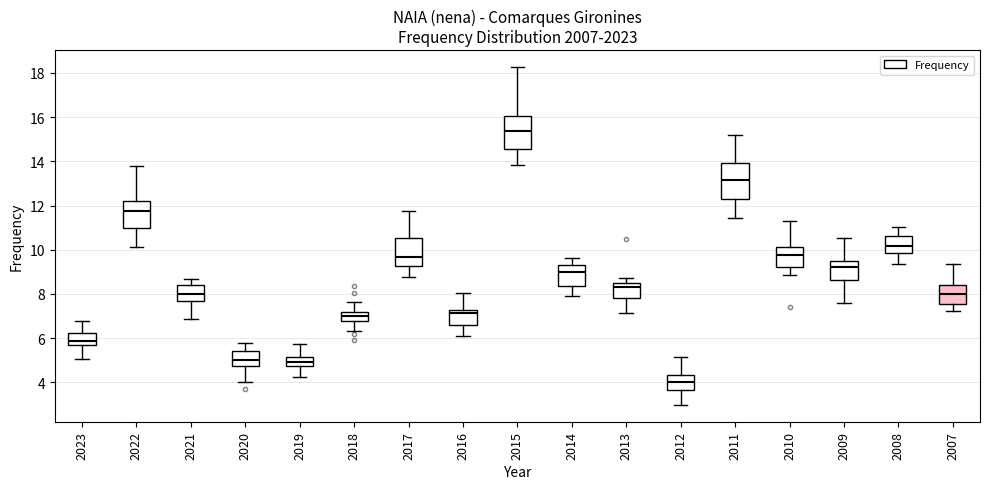

Reading left to right, read every box against the y-axis: the position of its median line, the range the box covers, and the ends of its whiskers. The values are not printed on the chart, so give them approximately, as read against the axis.

2023: median 5.8, box 5.6 to 6.2, whiskers 5.0 to 6.8
2022: median 11.8, box 11.0 to 12.2, whiskers 10.2 to 13.8
2021: median 8.0, box 7.6 to 8.4, whiskers 6.8 to 8.6
2020: median 5.0, box 4.8 to 5.4, whiskers 4.0 to 5.8
2019: median 5.0, box 4.8 to 5.2, whiskers 4.2 to 5.8
2018: median 7.0, box 6.8 to 7.2, whiskers 6.4 to 7.6
2017: median 9.6, box 9.2 to 10.6, whiskers 8.8 to 11.8
2016: median 7.2 (just below the box's upper edge), box 6.6 to 7.2, whiskers 6.0 to 8.0
2015: median 15.4, box 14.6 to 16.0, whiskers 13.8 to 18.2
2014: median 9.0, box 8.4 to 9.2, whiskers 8.0 to 9.6
2013: median 8.4, box 7.8 to 8.6, whiskers 7.2 to 8.8
2012: median 4.0, box 3.6 to 4.4, whiskers 3.0 to 5.2
2011: median 13.2, box 12.4 to 14.0, whiskers 11.4 to 15.2
2010: median 9.8, box 9.2 to 10.2, whiskers 8.8 to 11.4
2009: median 9.2, box 8.6 to 9.6, whiskers 7.6 to 10.6
2008: median 10.2, box 9.8 to 10.6, whiskers 9.4 to 11.0
2007: median 8.0, box 7.6 to 8.4, whiskers 7.2 to 9.4